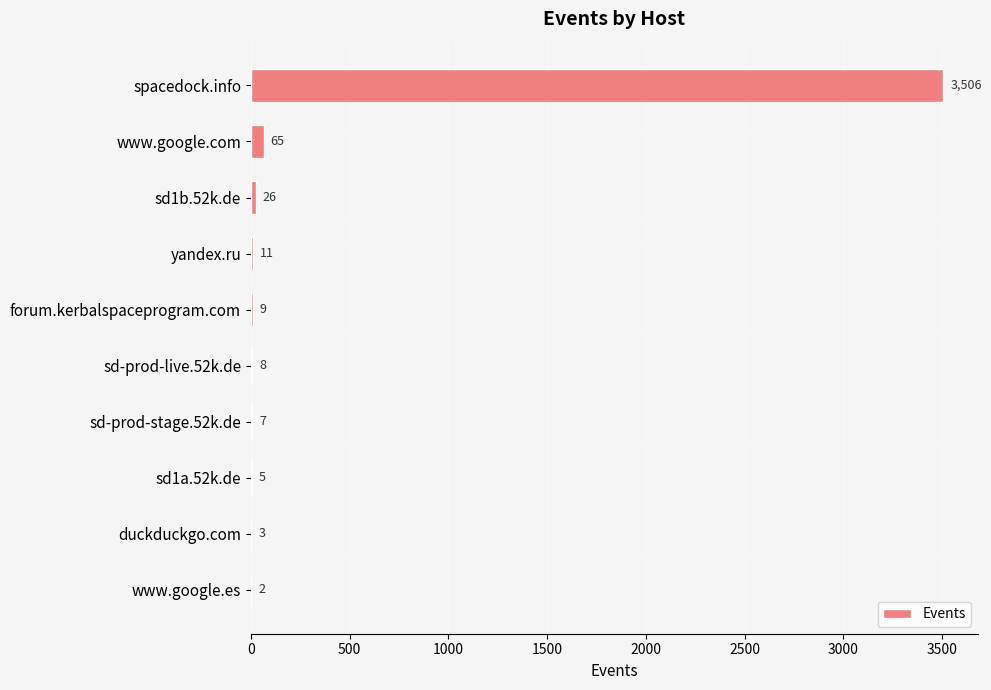

What is the change in value from spacedock.info to duckduckgo.com?

-3503